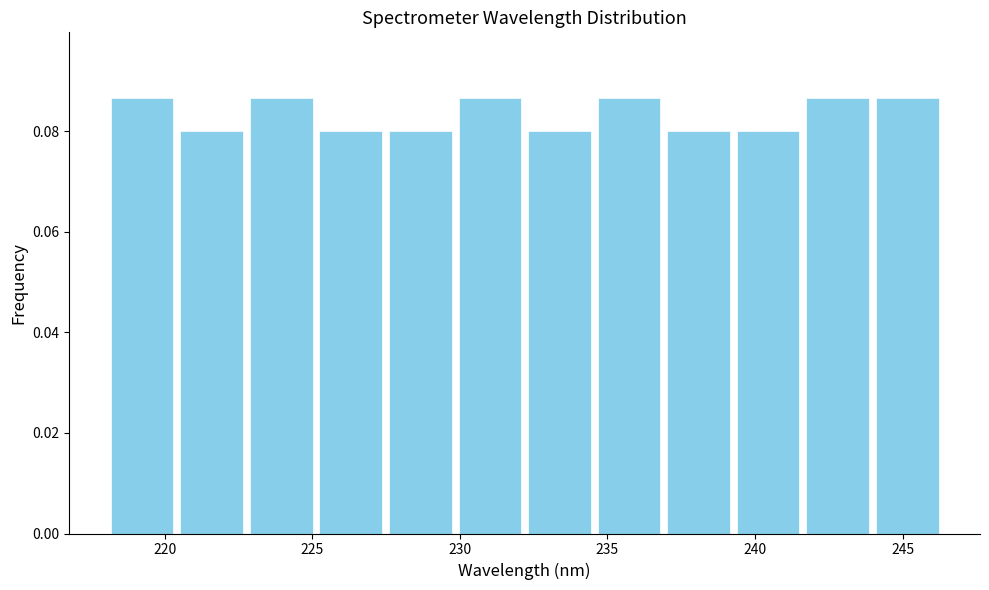

Reading left to right, list every bar in this chart as the range it spans on the x-axis followed by its height. Neither the bar edges nor the heights are printed on the chart, so give them approximately, as read against the axes.

218.0 to 220.5: 0.086
220.5 to 223.0: 0.080
223.0 to 225.0: 0.086
225.0 to 227.5: 0.080
227.5 to 230.0: 0.080
230.0 to 232.0: 0.086
232.0 to 234.5: 0.080
234.5 to 237.0: 0.086
237.0 to 239.5: 0.080
239.5 to 241.5: 0.080
241.5 to 244.0: 0.086
244.0 to 246.5: 0.086